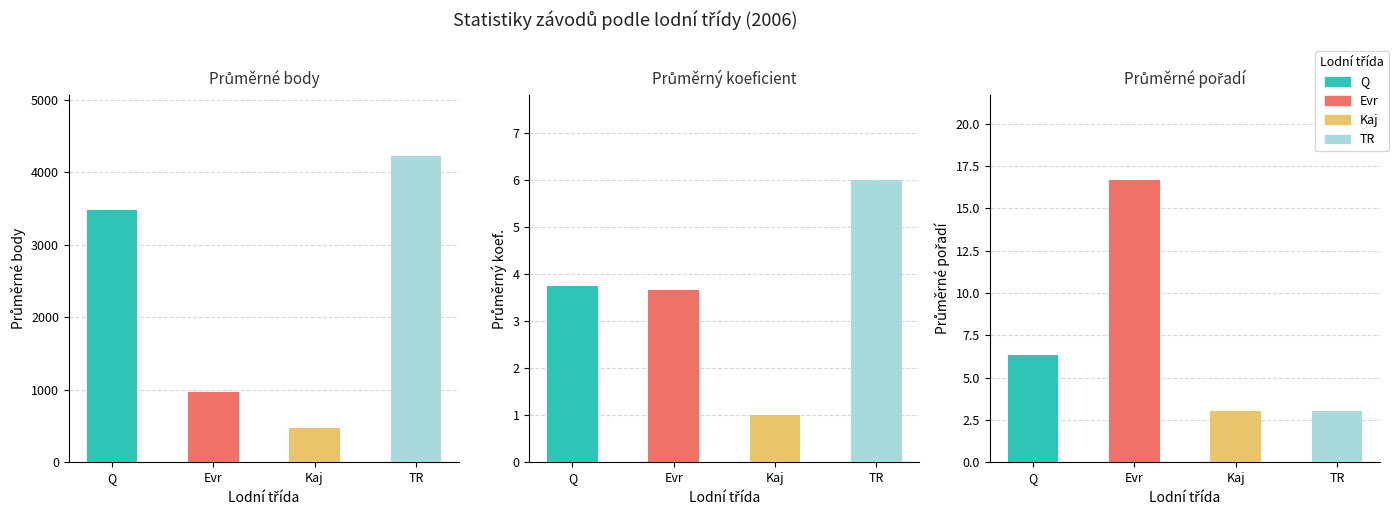

What is the smallest value displayed?

469.0